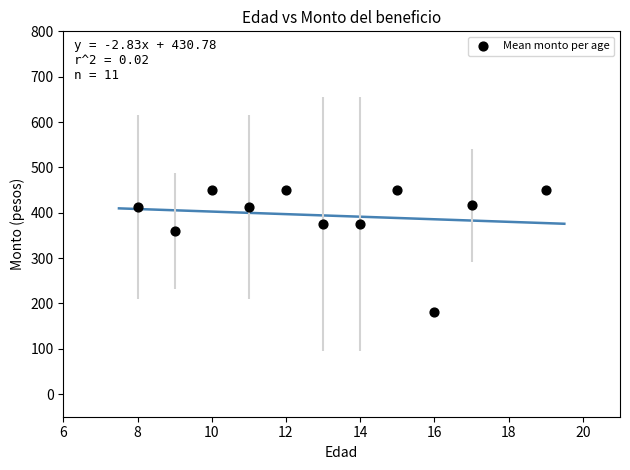

What Y value in the scatter plot is closest to 315?

360.0